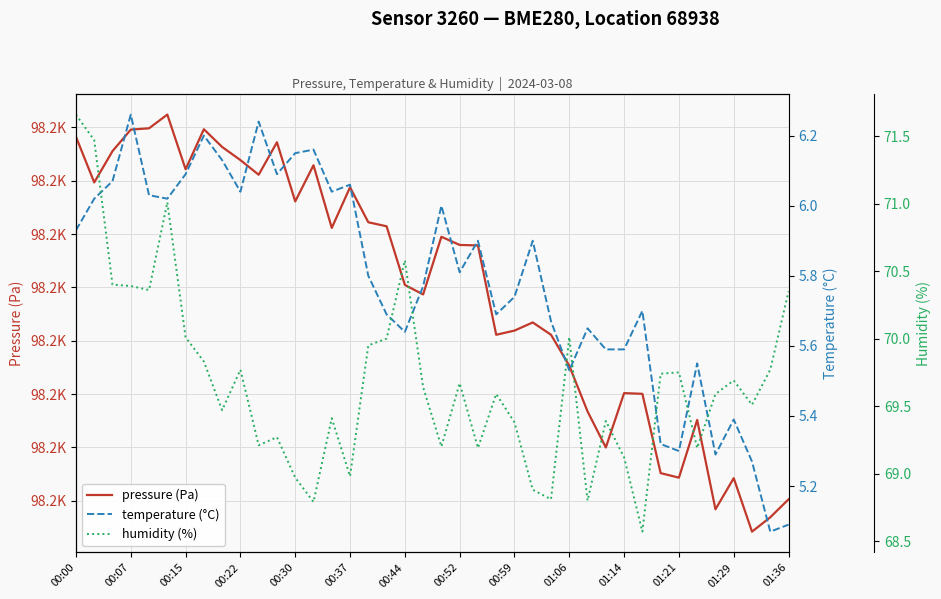

Which series has the largest range (max minus min)?

pressure (Pa)